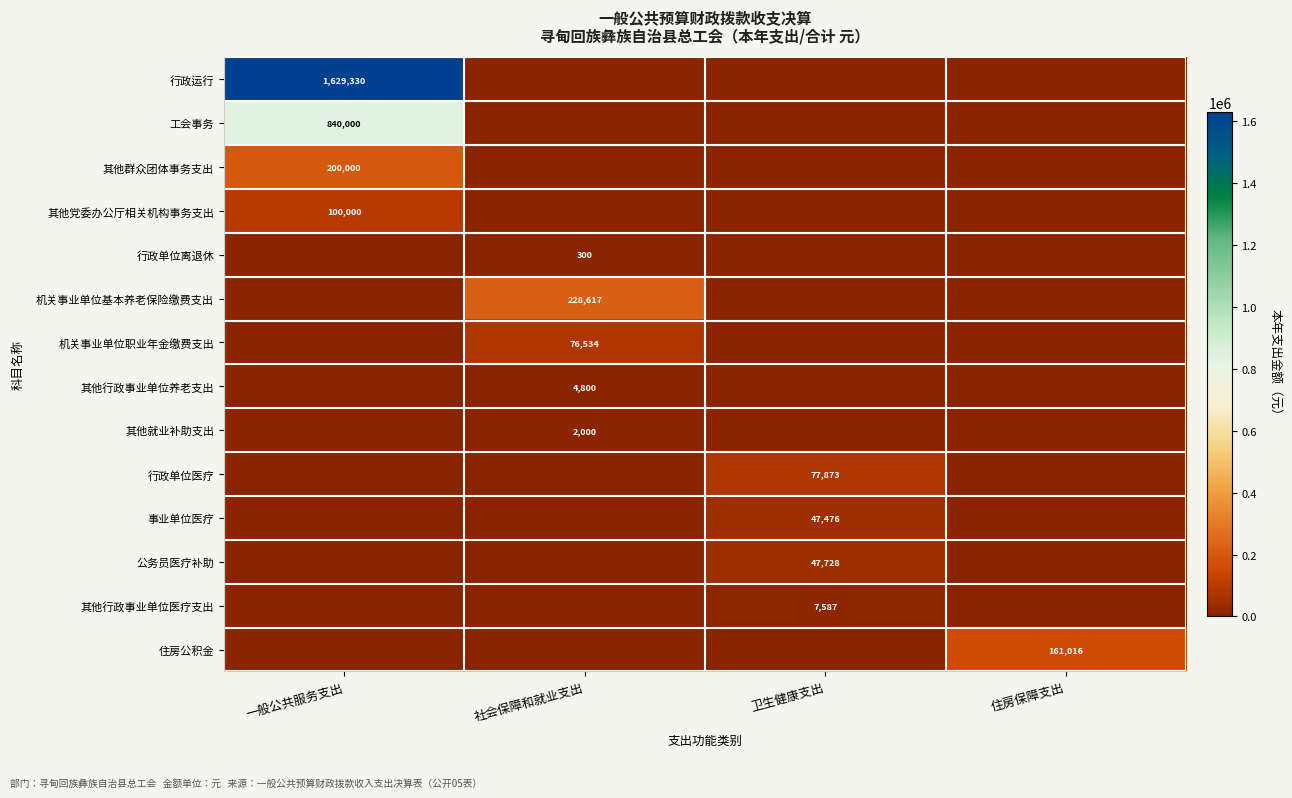

At how many categories does at least one series exceed 695554?

1